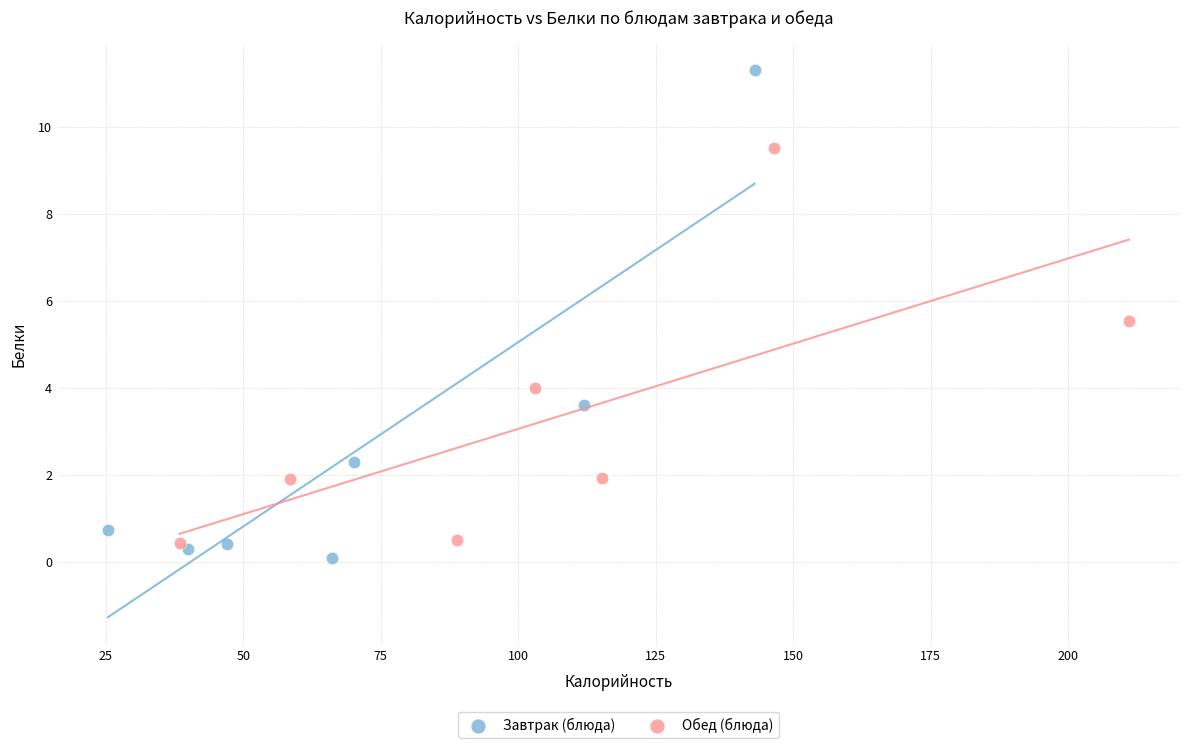

Which series reaches the maximum Y coordinate?

Завтрак (блюда)